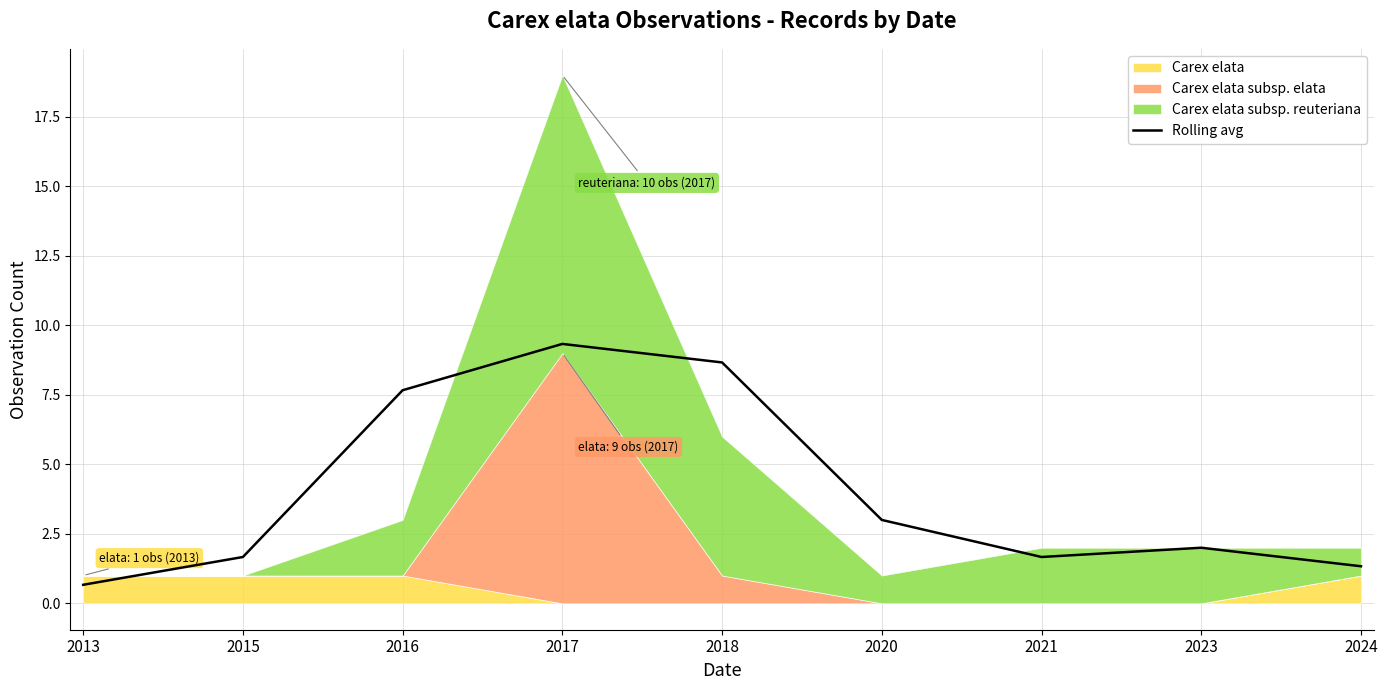

Reading left to right, transcribe all the data shown in this chart.

0.7	1.7	7.7	9.3	8.7	3.0	1.7	2.0	1.3